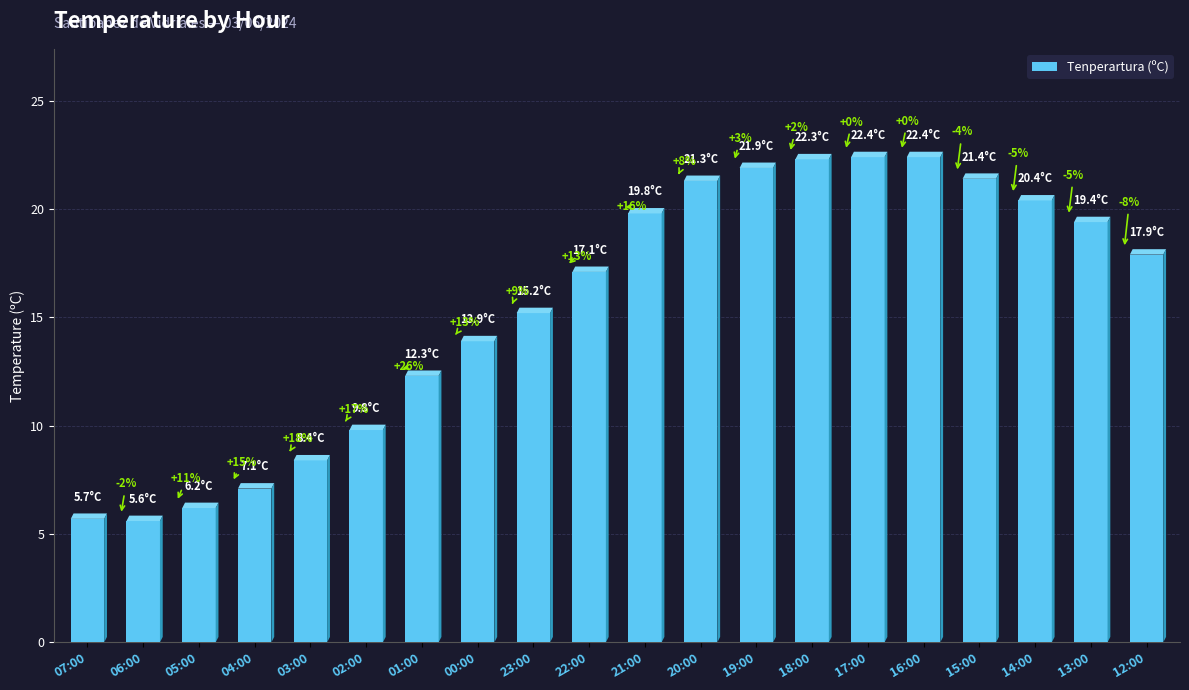

Reading left to right, extract all data points from this chart.

07:00=5.7	06:00=5.6	05:00=6.2	04:00=7.1	03:00=8.4	02:00=9.8	01:00=12.3	00:00=13.9	23:00=15.2	22:00=17.1	21:00=19.8	20:00=21.3	19:00=21.9	18:00=22.3	17:00=22.4	16:00=22.4	15:00=21.4	14:00=20.4	13:00=19.4	12:00=17.9